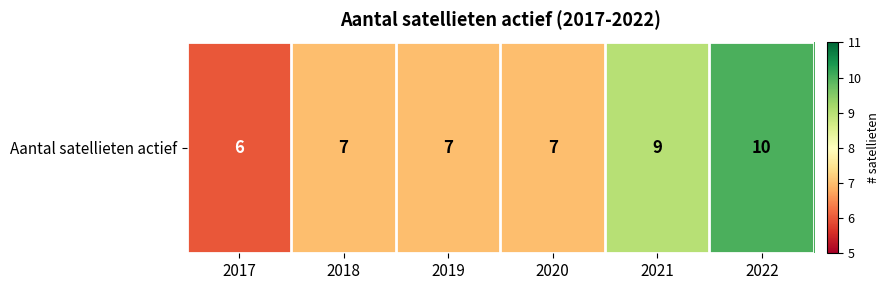

List the labels in order of value, smallest first.

2017, 2018, 2019, 2020, 2021, 2022